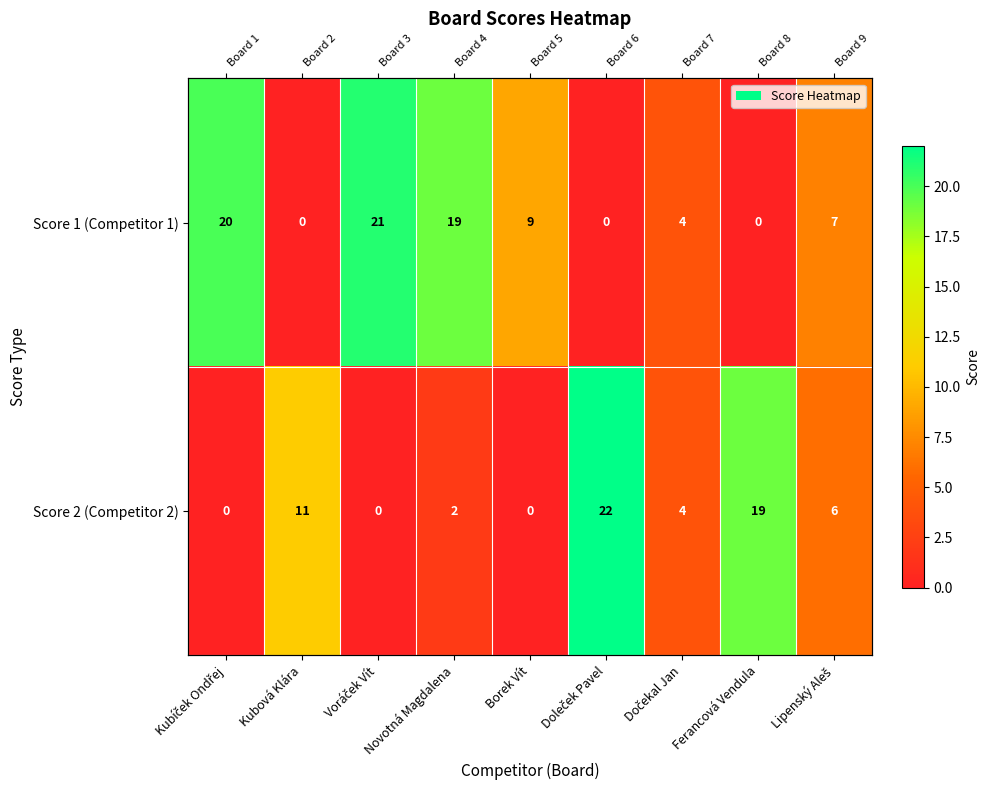

What is the difference between the maximum and minimum values in the Score 1 (Competitor 1) series?

21